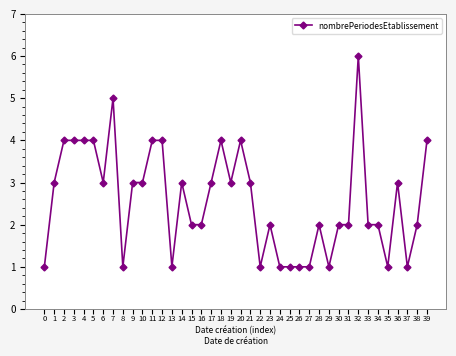

What is the difference between the second highest and second lowest values?

4